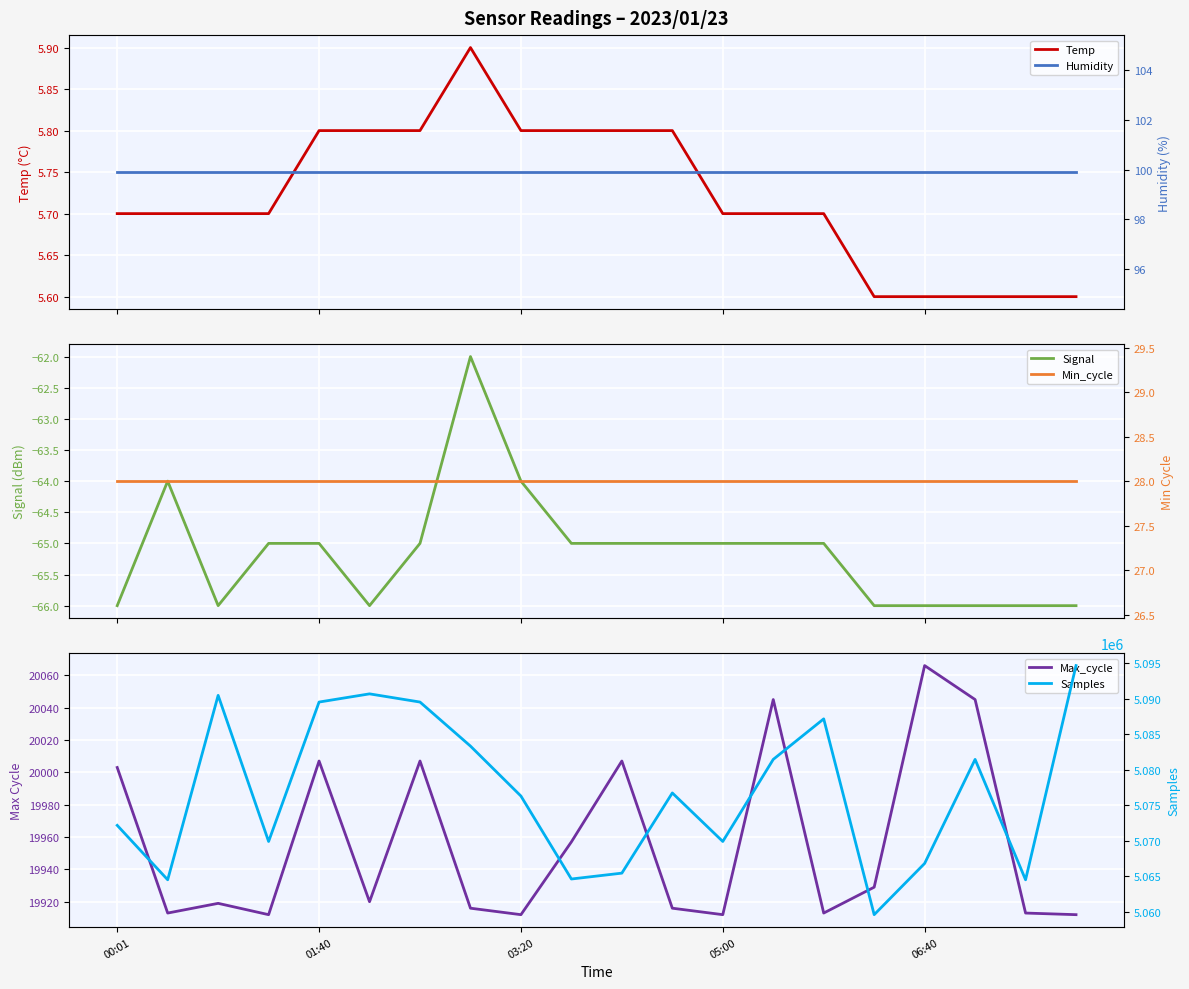

What is the maximum value for Humidity?

99.9